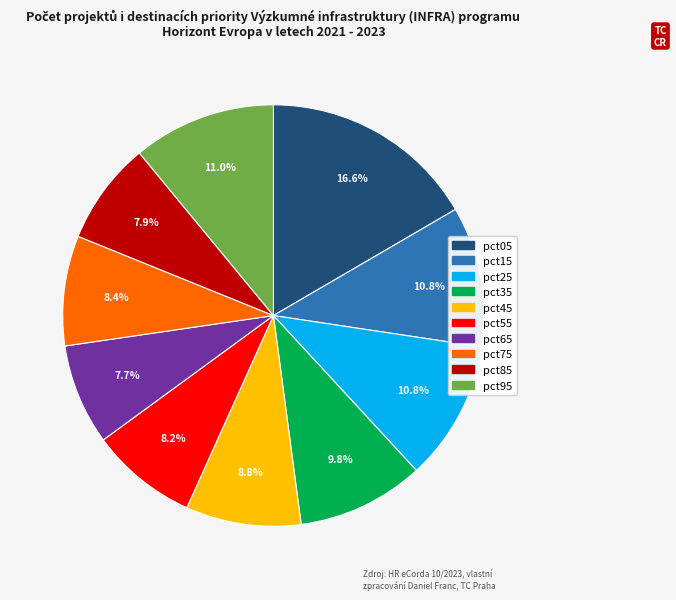

Which has a higher value, pct25 or pct65?

pct25